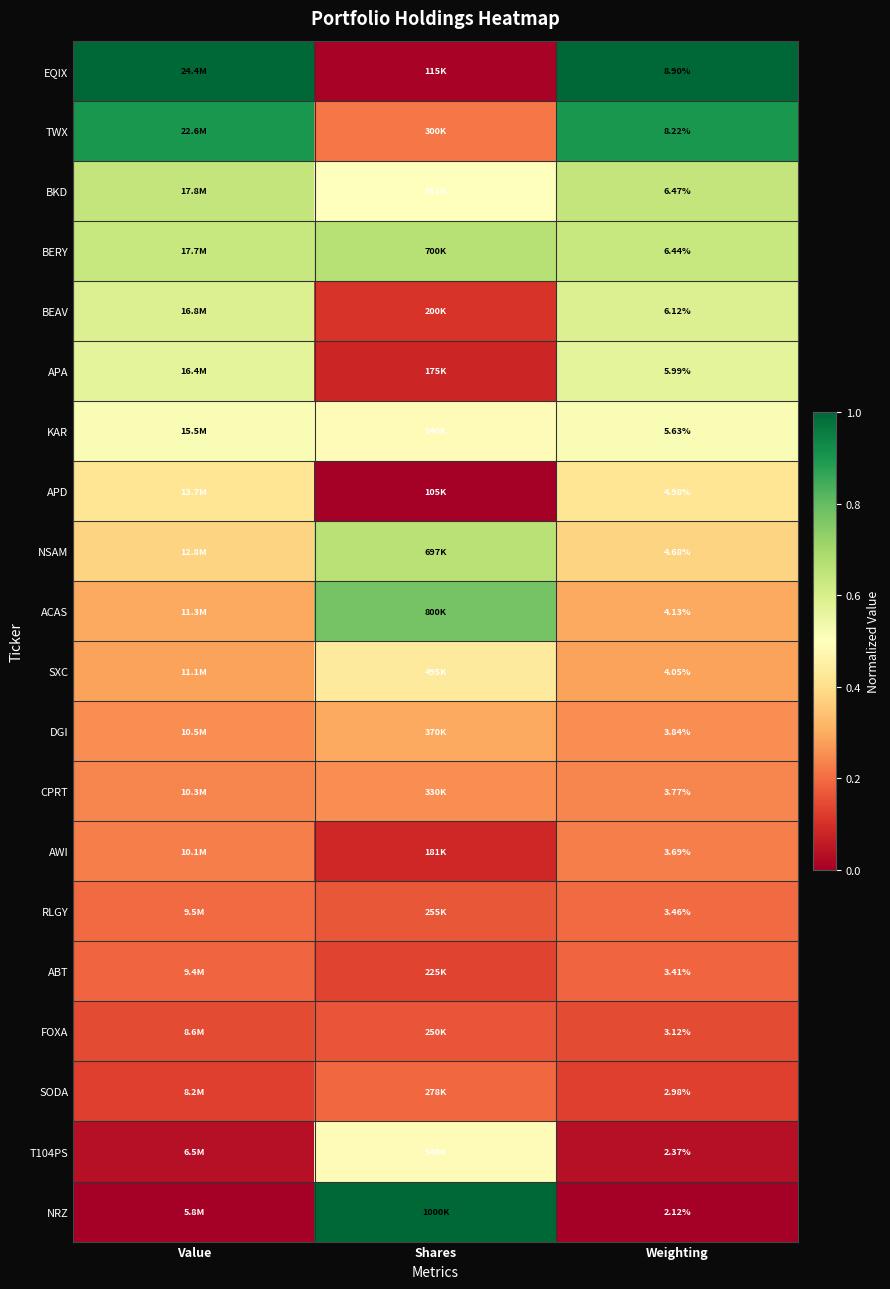

Rank the categories by SXC value from highest to lowest.

Shares, Value, Weighting